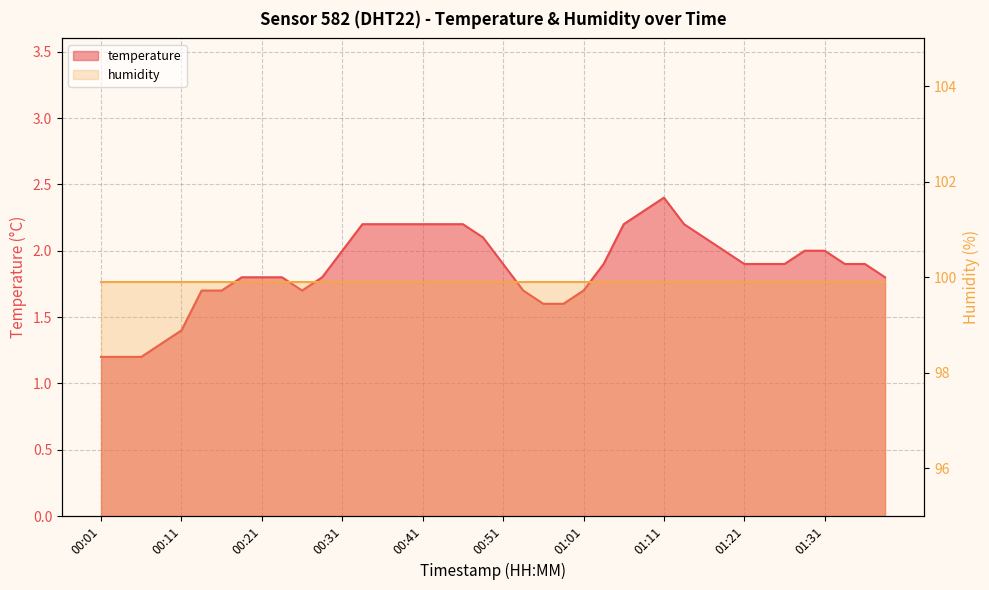

What is the ratio of the value at 00:11 to the value at 00:31?

0.7